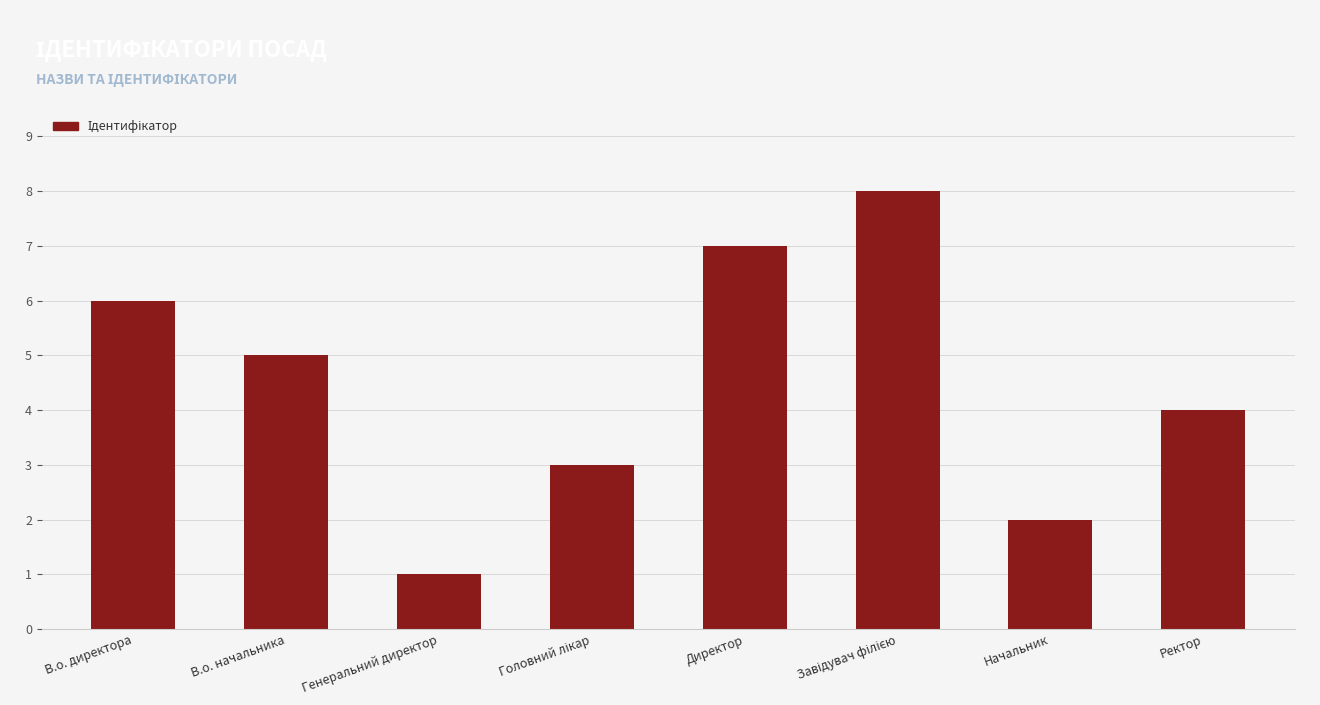

Approximately how many times larger is the value at Ректор compared to Начальник?

2.0